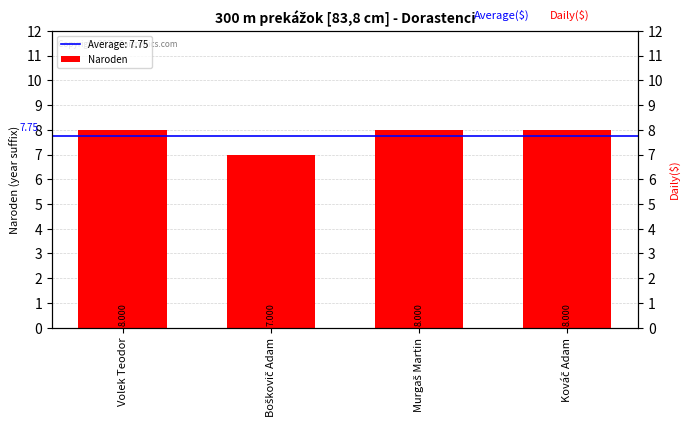

The value at Boškovič Adam is 7. True or false?

True